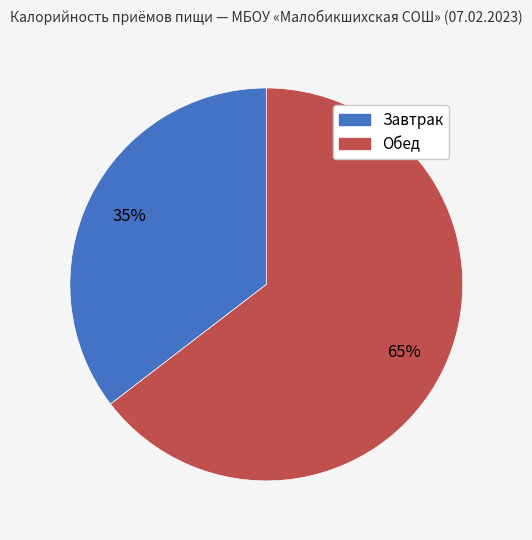

Count the number of slices in the pie.

2